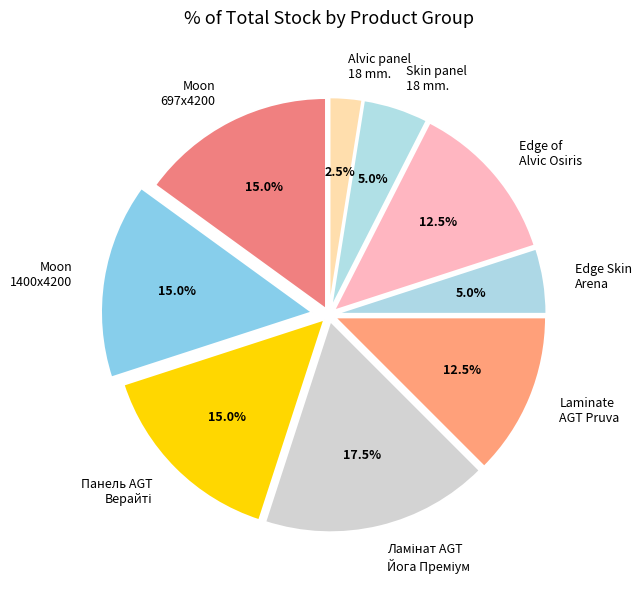

Does any single category account for the majority?

No